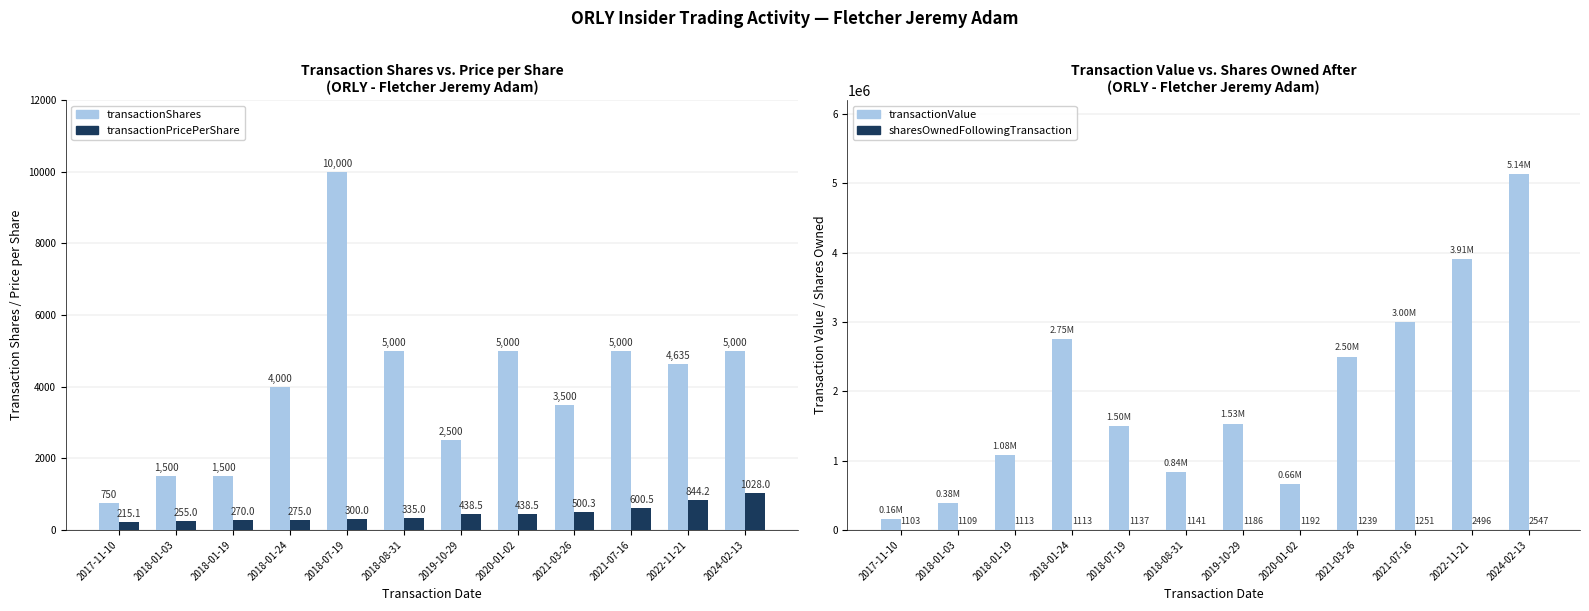

What is the difference between the transactionValue values at 2024-02-13 and 2021-03-26?

2638675.0